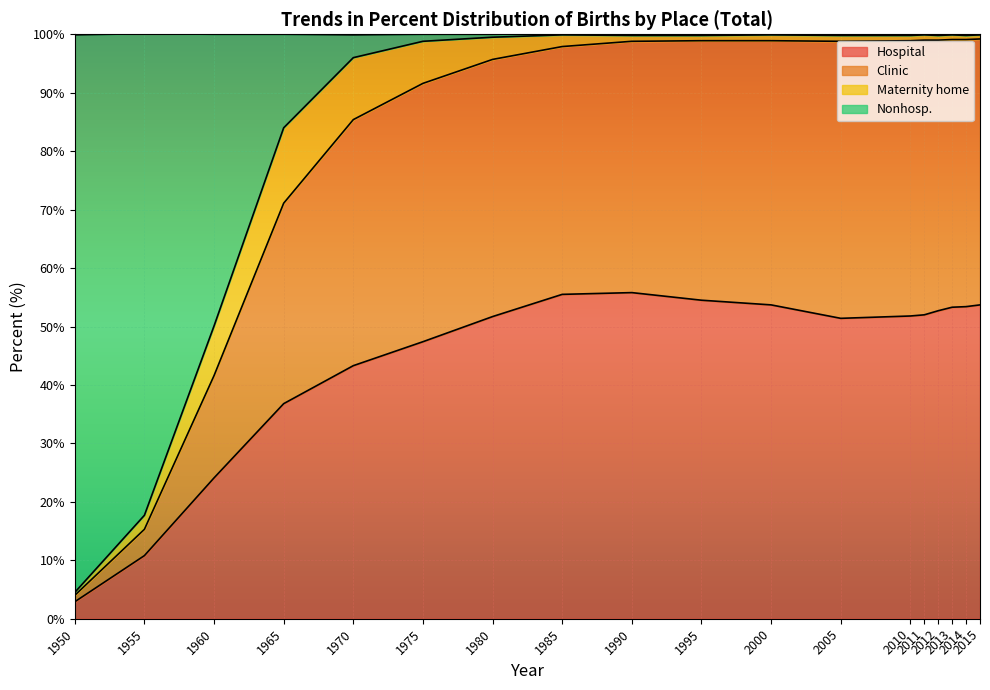

True or false: Clinic and Hospital intersect in this chart.

False